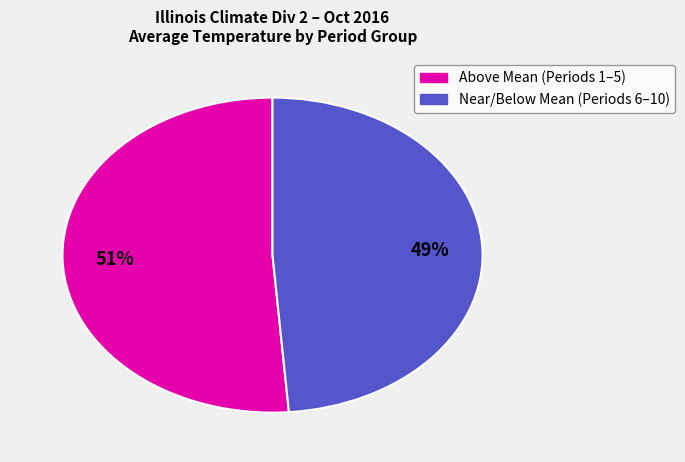

How many segments does this pie chart have?

2